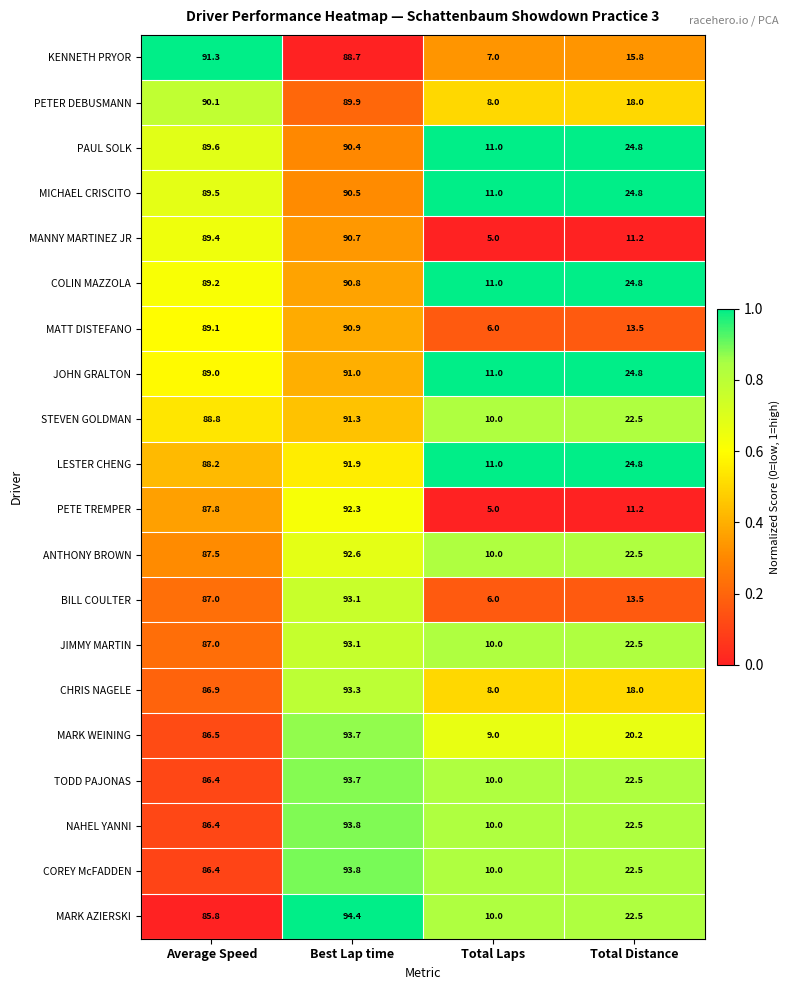

What is the smallest value displayed?

5.0